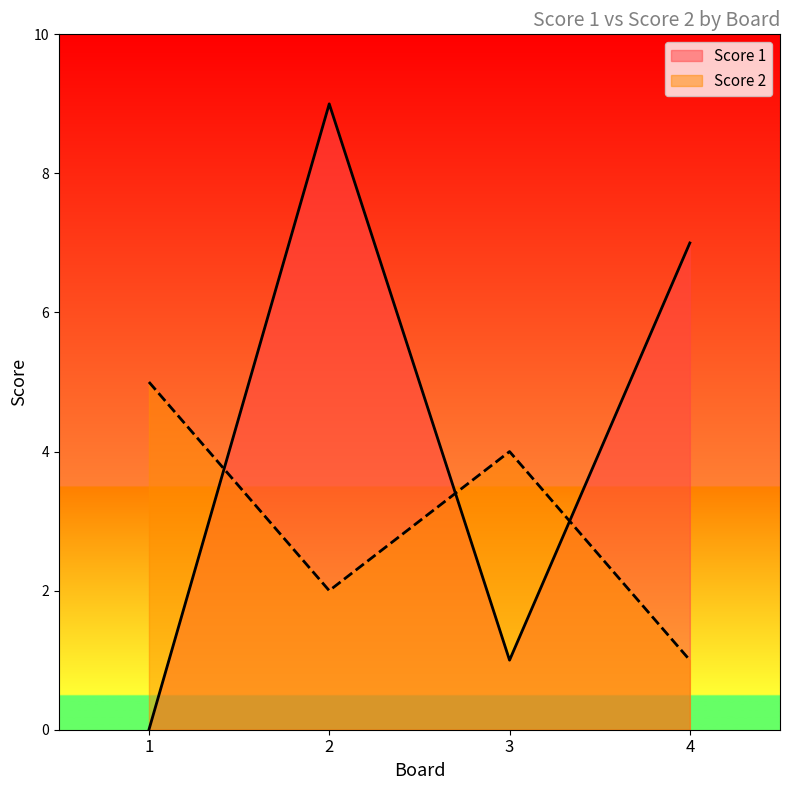

Where does the Score 1 series first go above 7?

2